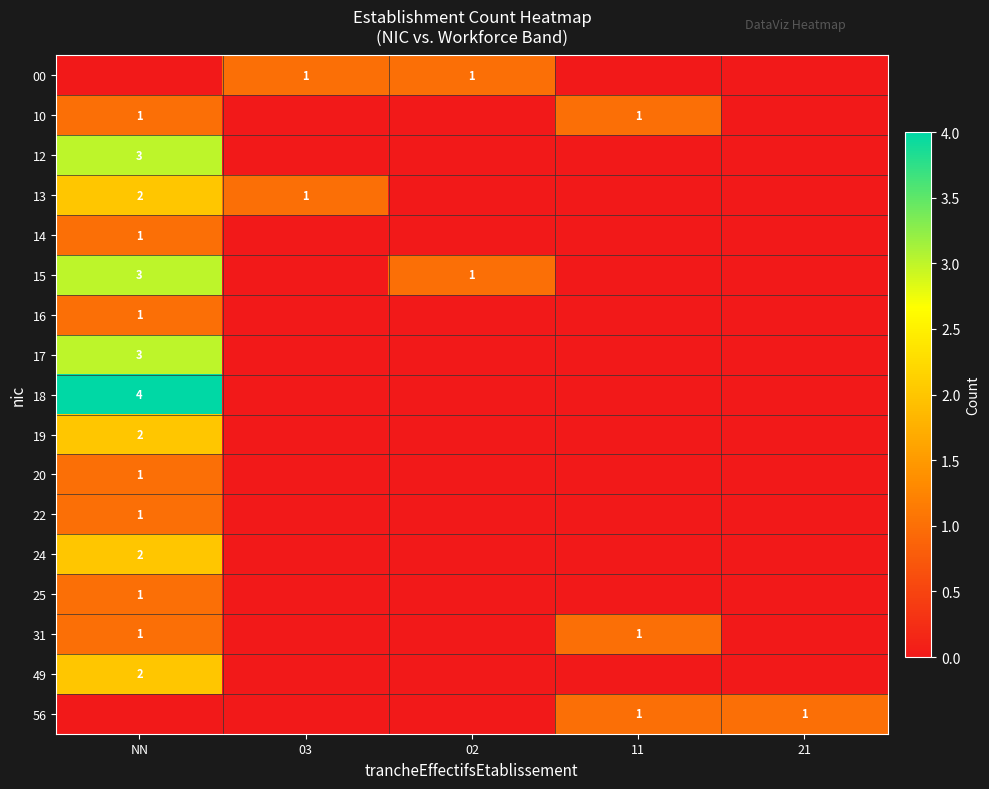

The 56 series shows 1 at 11. True or false?

True